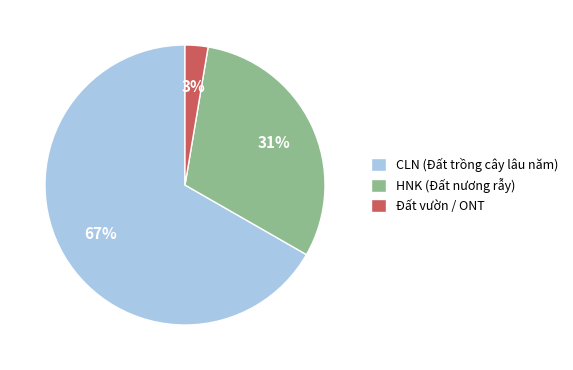

Count the number of slices in the pie.

3